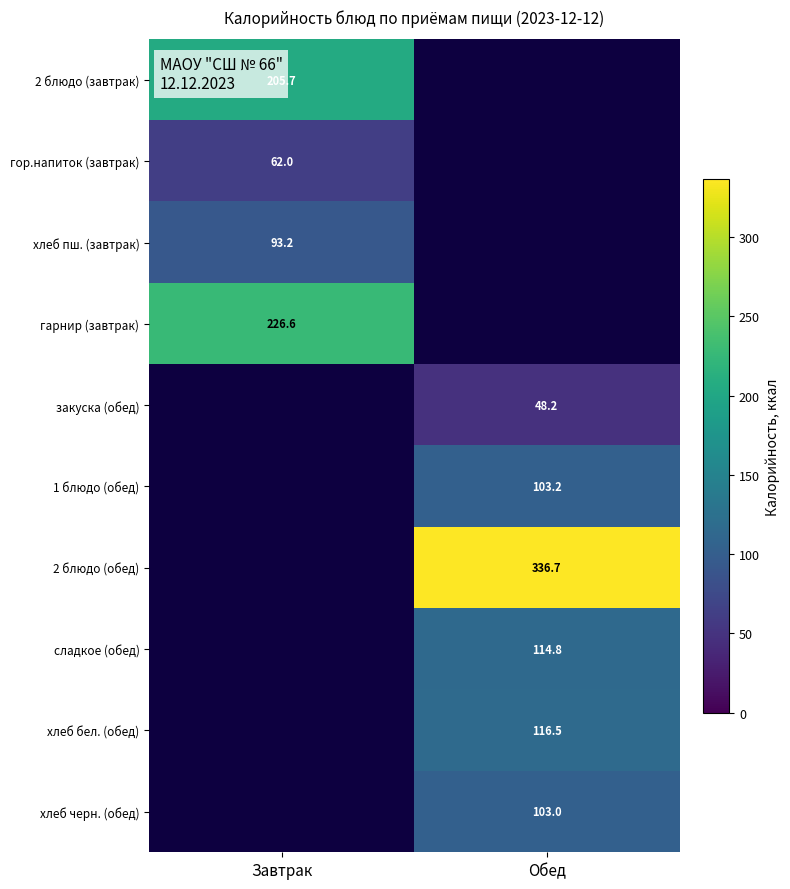

Is the value of хлеб черн. (обед) at Обед greater than the value of закуска (обед) at Обед?

Yes